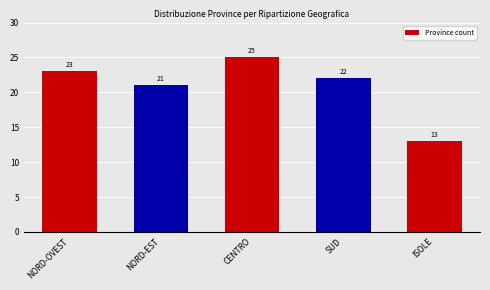

List the labels in order of value, largest first.

CENTRO, NORD-OVEST, SUD, NORD-EST, ISOLE